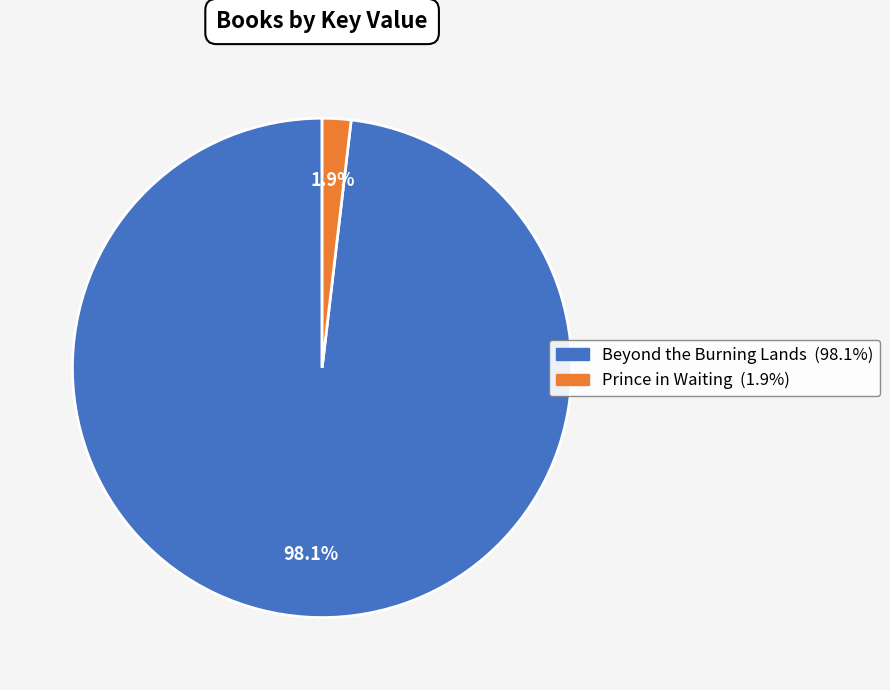

How many segments does this pie chart have?

2